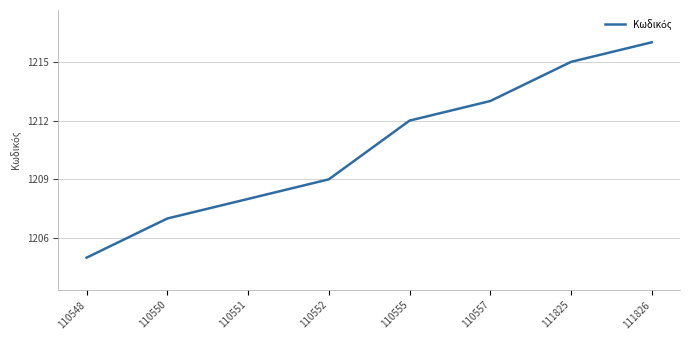

What is the sum of the values at 111826 and 110557?

2429